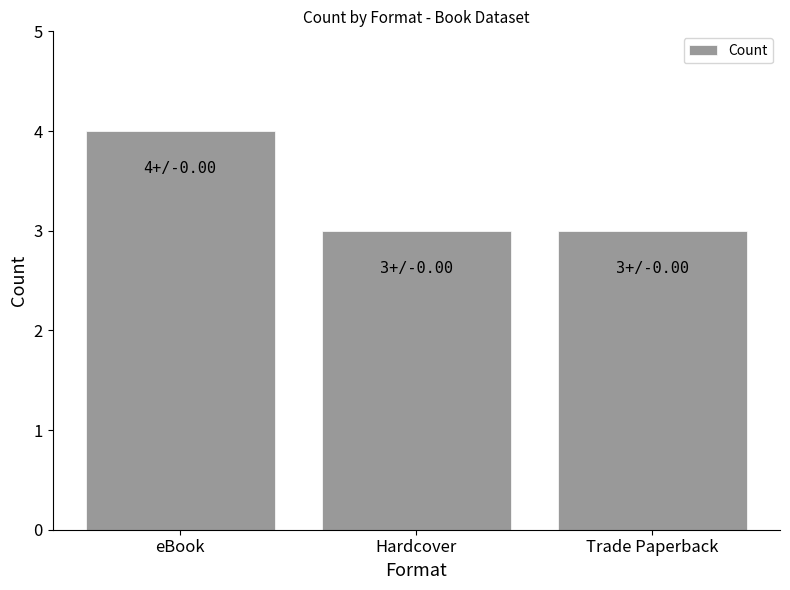

Count the values in the range 3 to 4.

3